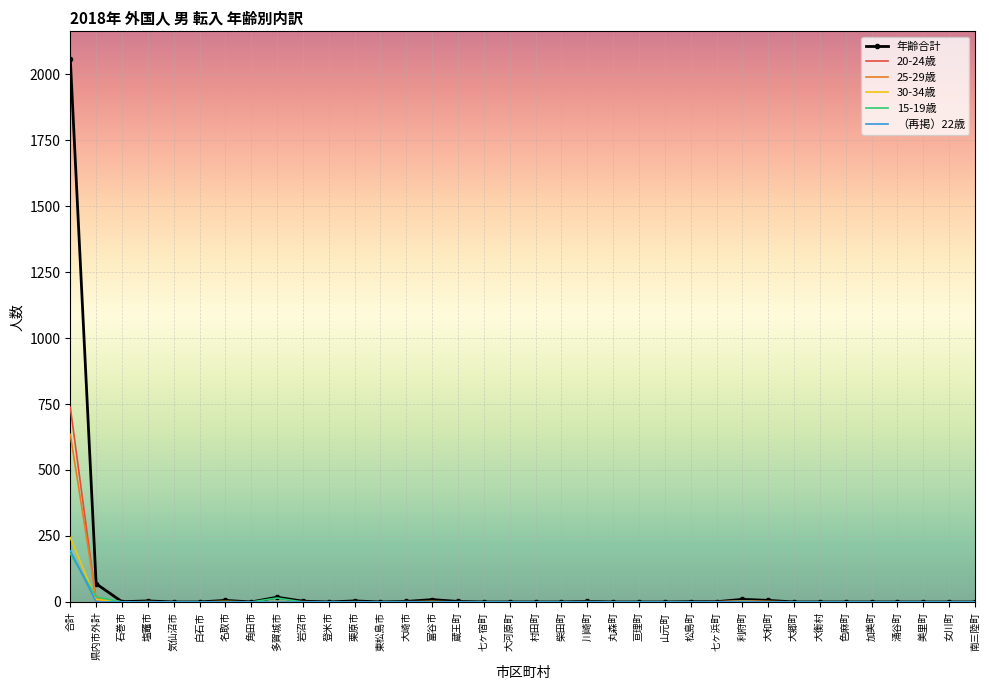

At which category is the sum across all series the highest?

合計